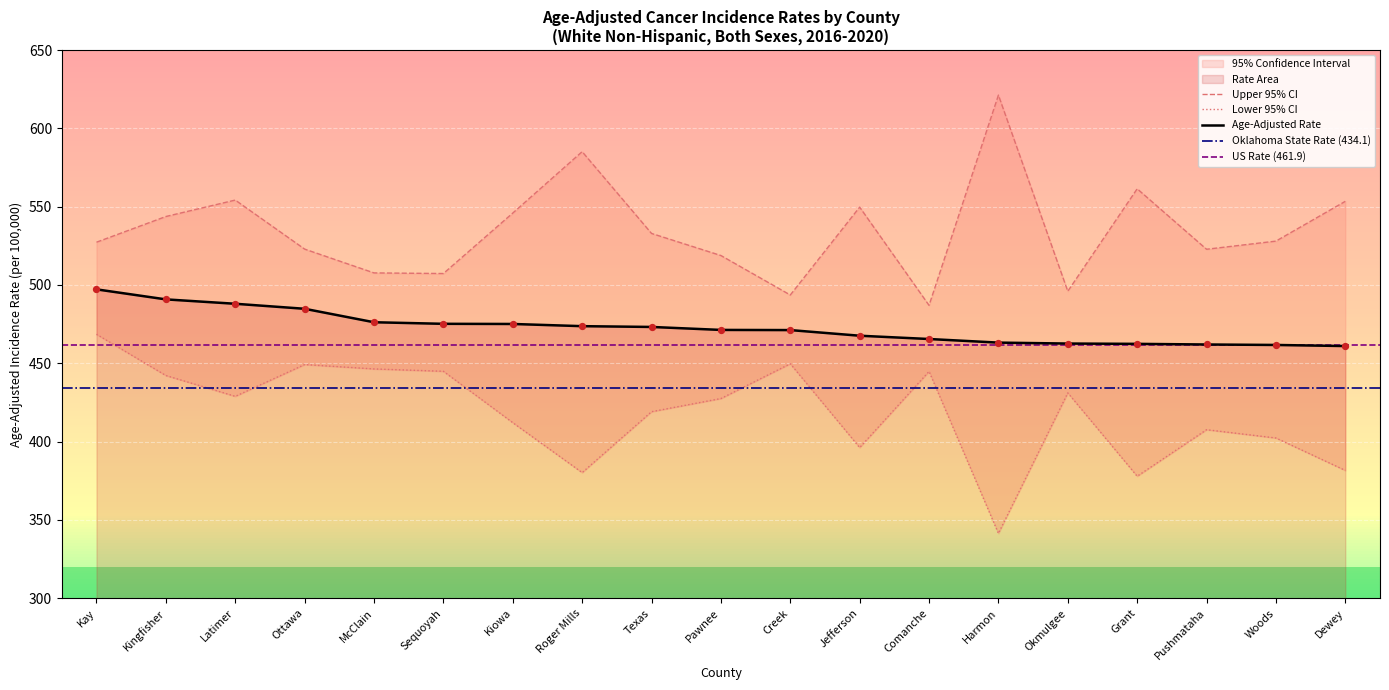

At which category is the sum across all series the highest?

Kay